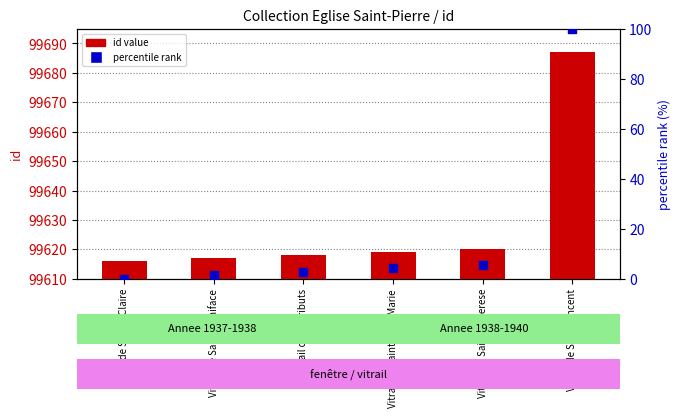

Which series has the largest Y range (max minus min)?

percentile rank